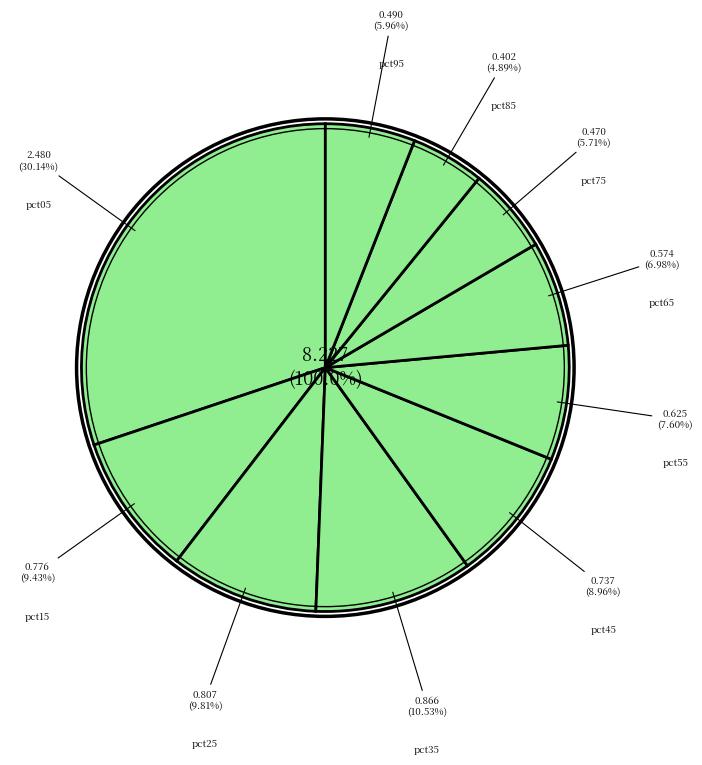

Combined, do pct85 and pct15 account for over 50%?

No